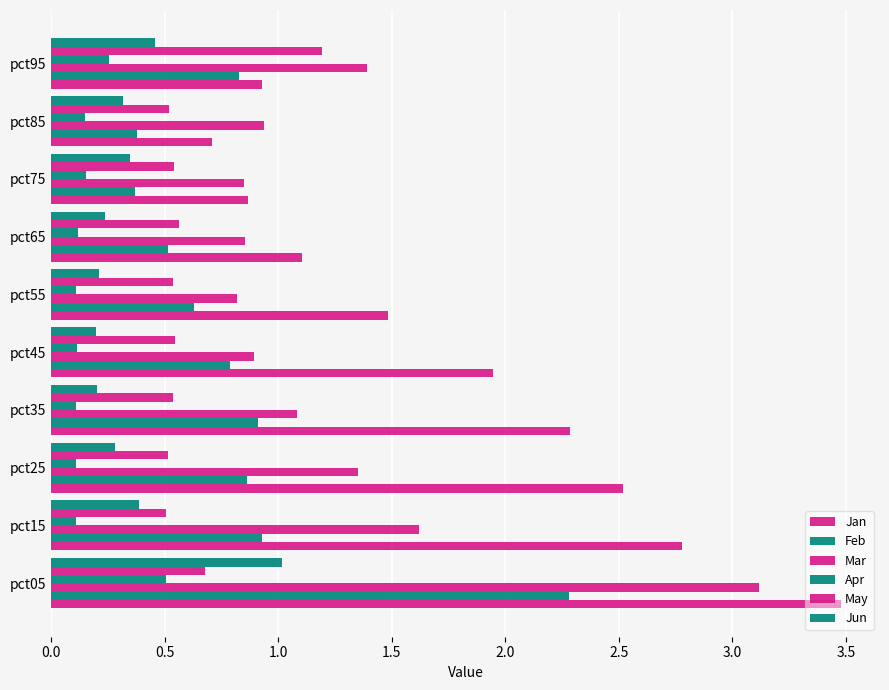

Which series has the largest total across all categories?

Jan